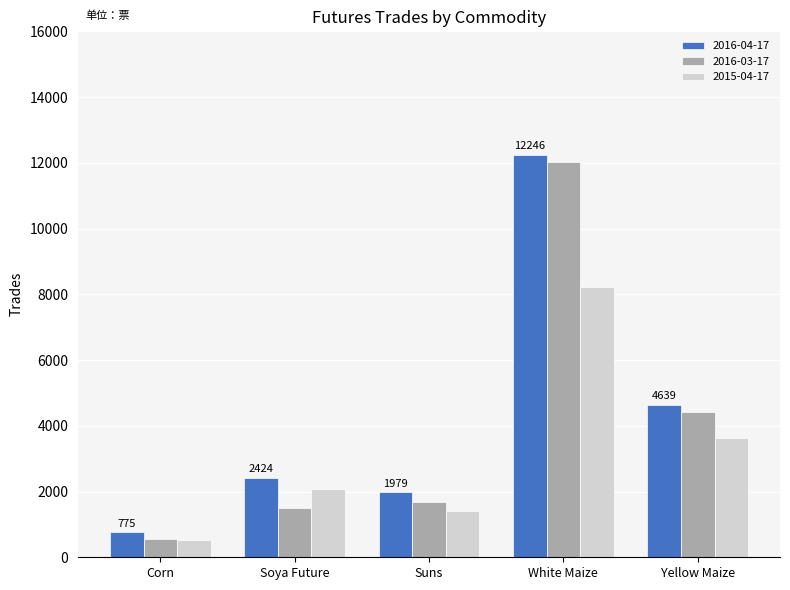

Rank the categories by 2016-03-17 value from lowest to highest.

Corn, Soya Future, Suns, Yellow Maize, White Maize